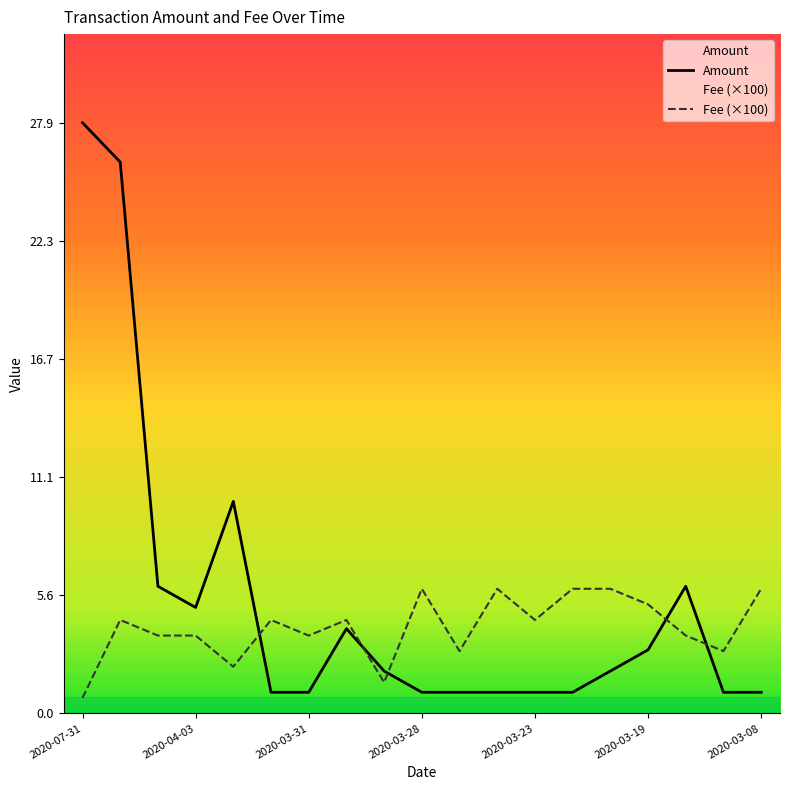

Is this an area chart (filled region under the line)?

No